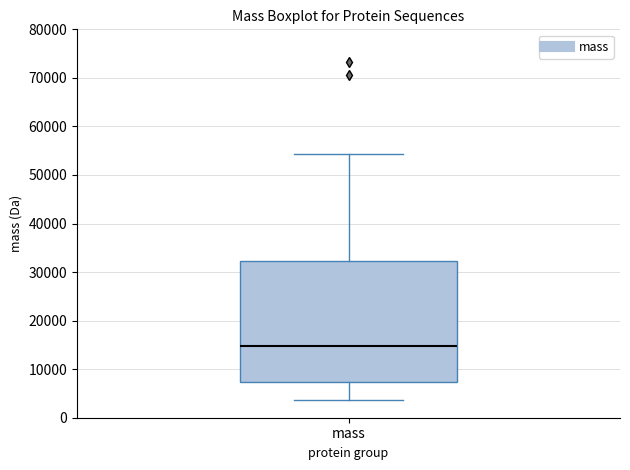

Where is the upper edge of the box for mass on the y-axis? The values are not printed on the chart, so give them approximately, as read against the axis.

32000